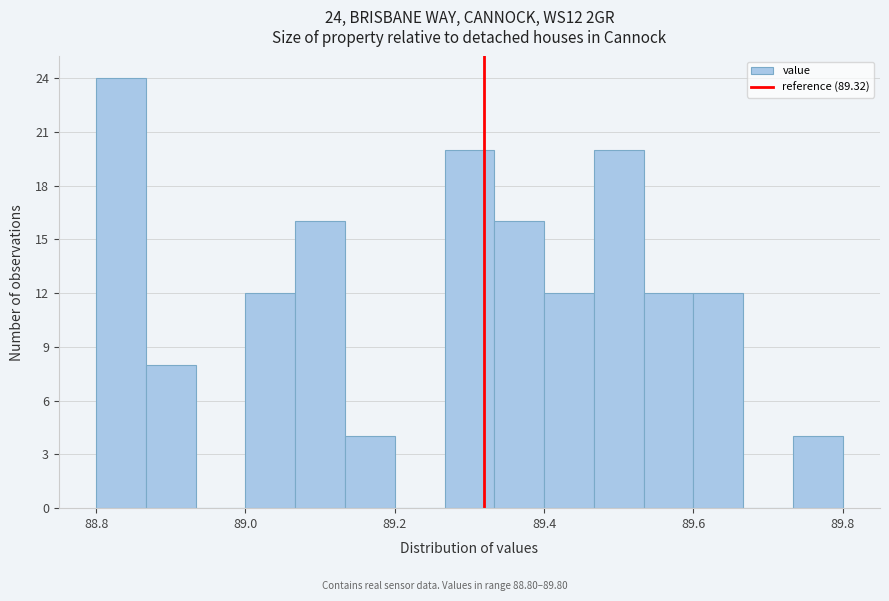

Read against the x-axis, roughly where is the centre of the tallest bar?

88.84